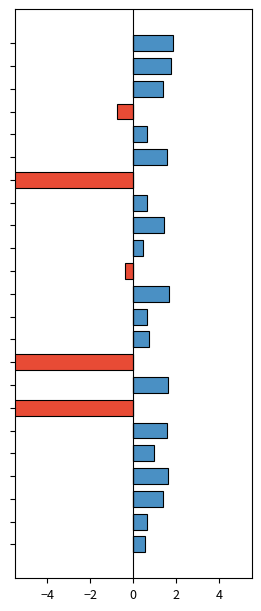

At which label does Hours Below Average reach its minimum?

6